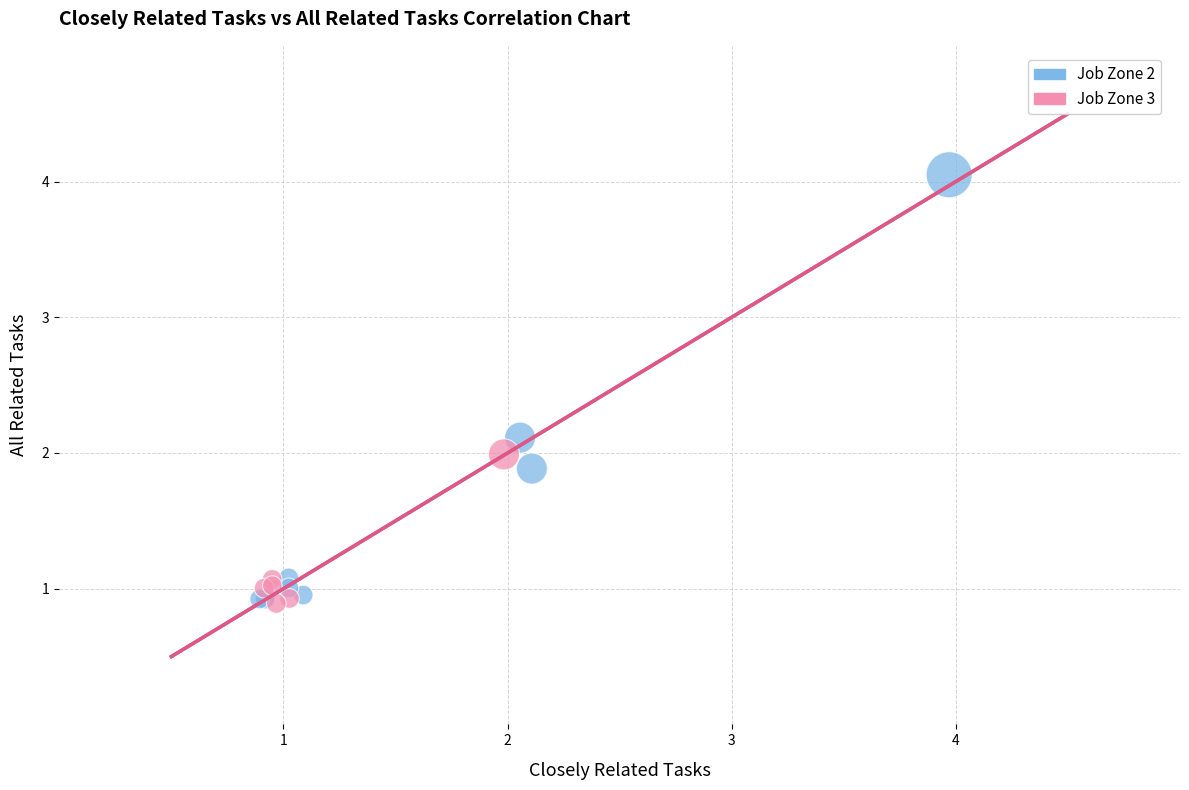

Which series reaches the maximum Y coordinate?

Job Zone 2